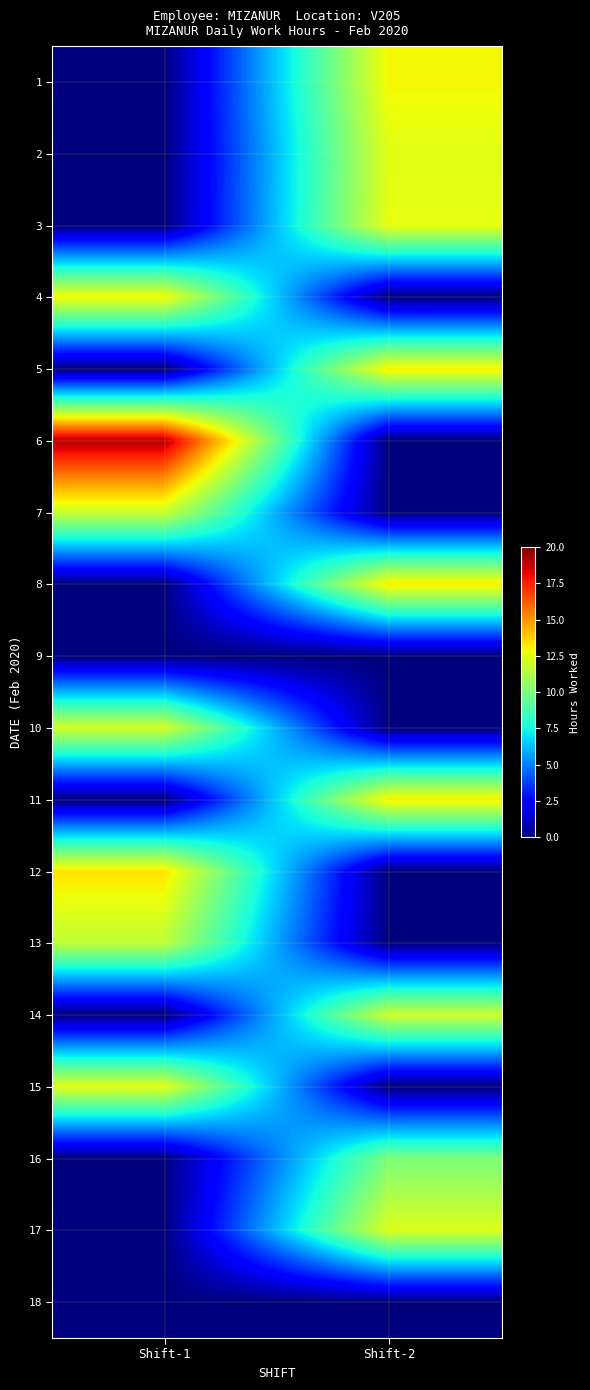

Reading right to left, transcribe all the data shown in this chart.

1: Shift-2=12.9	Shift-1=0.0
2: Shift-2=12.5	Shift-1=0.0
3: Shift-2=12.6	Shift-1=0.0
4: Shift-2=0.0	Shift-1=12.9
5: Shift-2=13.1	Shift-1=0.0
6: Shift-2=0.0	Shift-1=19.1
7: Shift-2=0.0	Shift-1=11.9
8: Shift-2=13.2	Shift-1=0.0
9: Shift-2=0.0	Shift-1=0.0
10: Shift-2=0.0	Shift-1=12.1
11: Shift-2=13.1	Shift-1=0.0
12: Shift-2=0.0	Shift-1=13.4
13: Shift-2=0.0	Shift-1=11.6
14: Shift-2=11.9	Shift-1=0.0
15: Shift-2=0.0	Shift-1=12.4
16: Shift-2=10.0	Shift-1=0.0
17: Shift-2=12.4	Shift-1=0.0
18: Shift-2=0.0	Shift-1=0.0